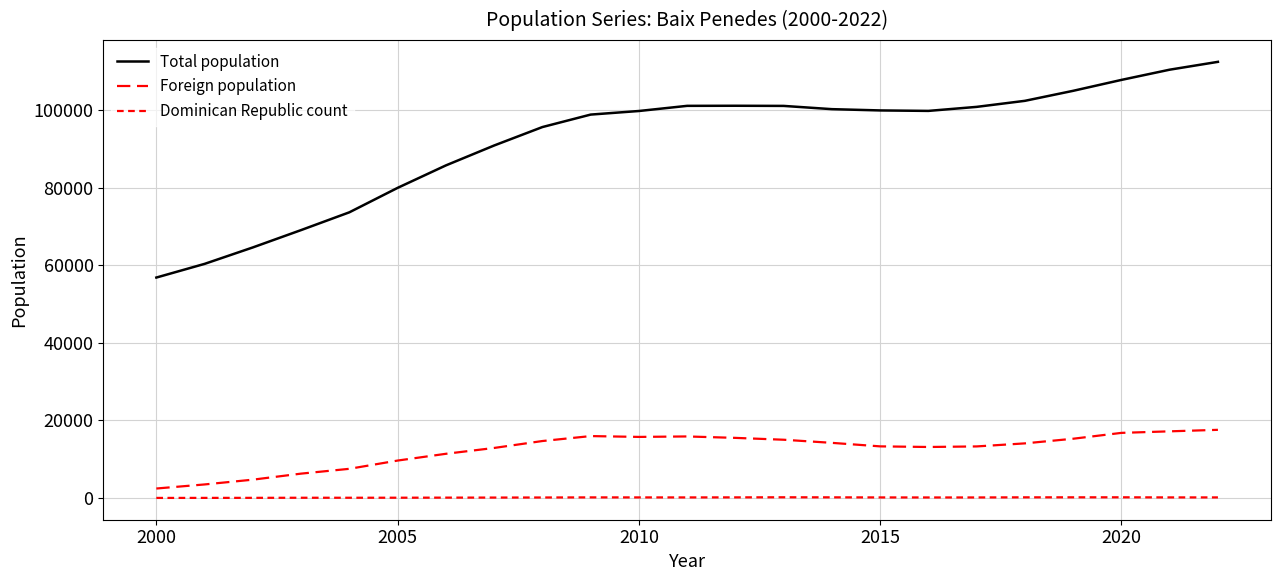

How many lines are shown in the chart?

3